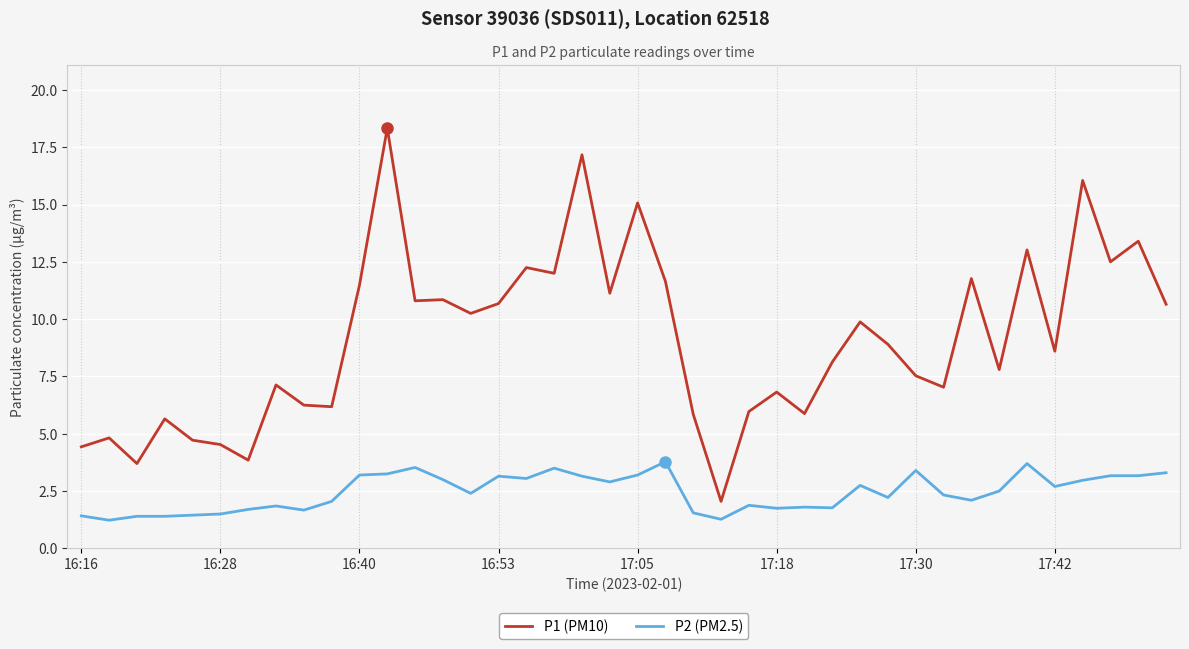

Rank the series by their average value, from lowest to highest.

P2 (PM2.5), P1 (PM10)